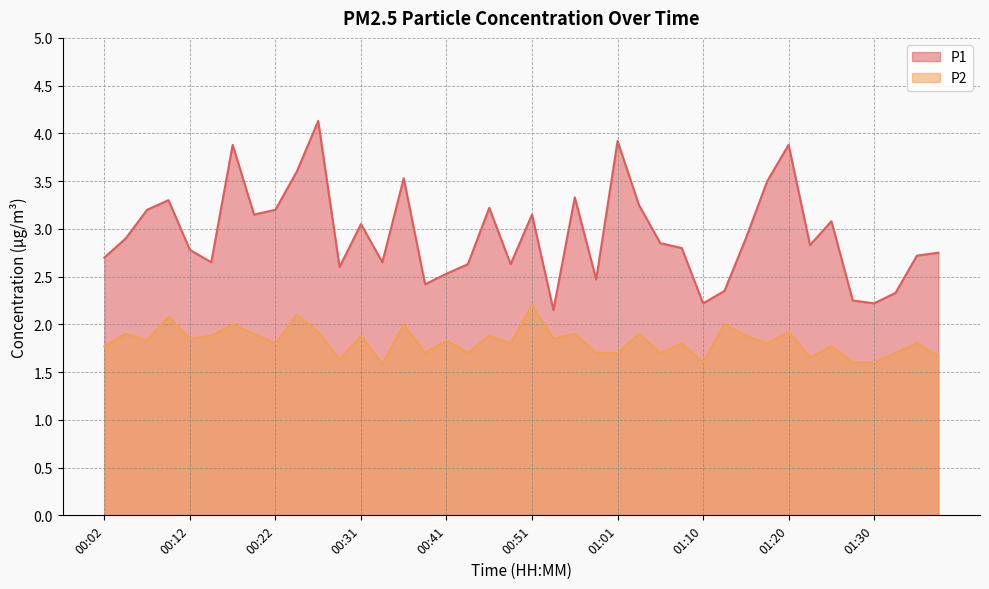

Reading right to left, extract all data points from this chart.

P1: 2.8	2.7	2.3	2.2	2.2	3.1	2.8	3.9	3.5	2.9	2.4	2.2	2.8	2.9	3.2	3.9	2.5	3.3	2.1	3.1	2.6	3.2	2.6	2.5	2.4	3.5	2.6	3.0	2.6	4.1	3.6	3.2	3.1	3.9	2.6	2.8	3.3	3.2	2.9	2.7
P2: 1.7	1.8	1.7	1.6	1.6	1.8	1.6	1.9	1.8	1.9	2.0	1.6	1.8	1.7	1.9	1.7	1.7	1.9	1.9	2.2	1.8	1.9	1.7	1.8	1.7	2.0	1.6	1.9	1.6	1.9	2.1	1.8	1.9	2.0	1.9	1.9	2.1	1.8	1.9	1.8